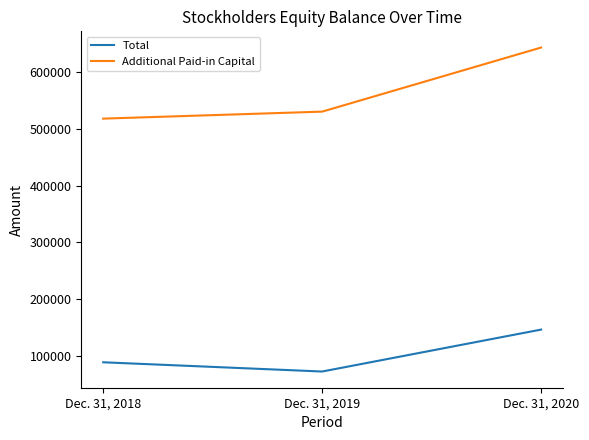

Is this an area chart (filled region under the line)?

No